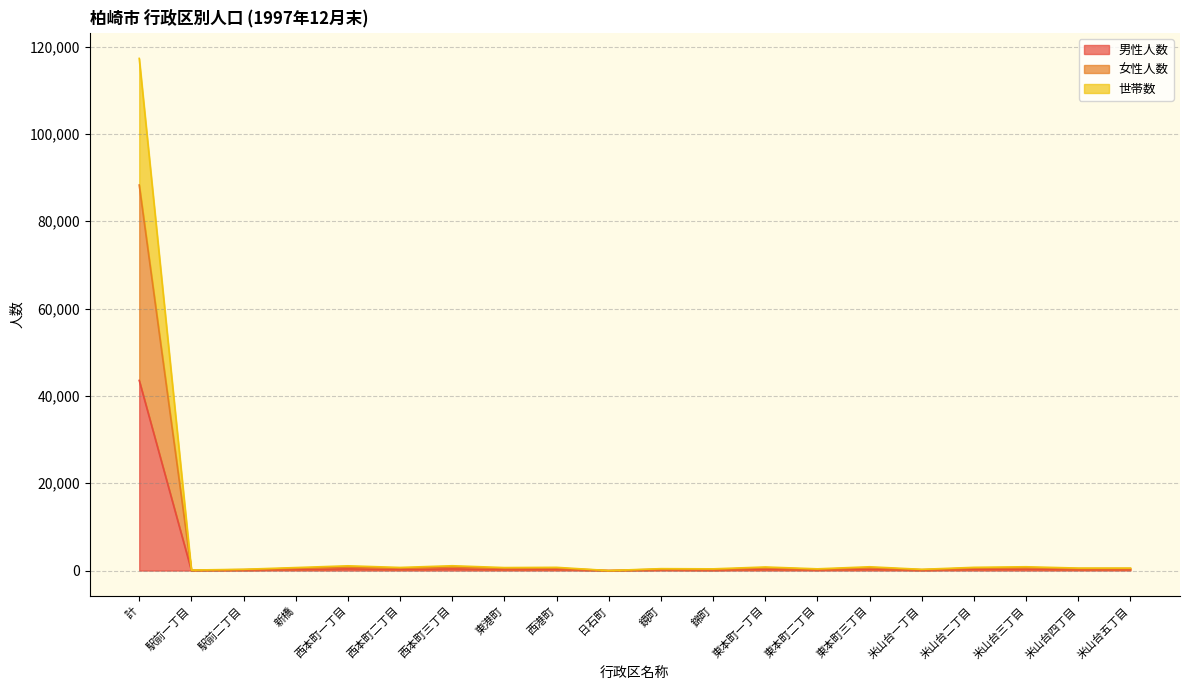

True or false: 男性人数 and 女性人数 intersect in this chart.

False